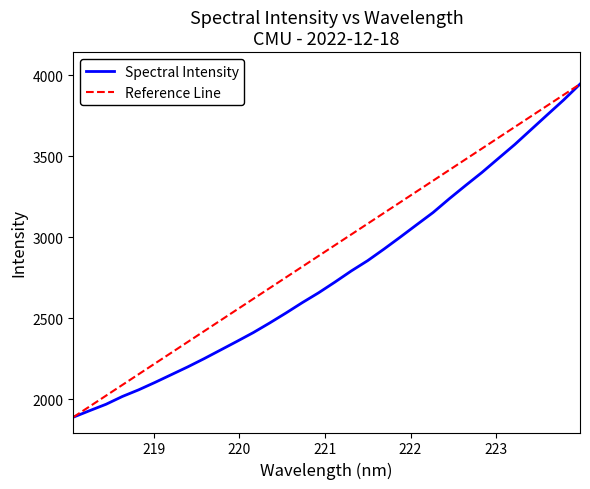

What is the maximum value for Spectral Intensity?

3944.5